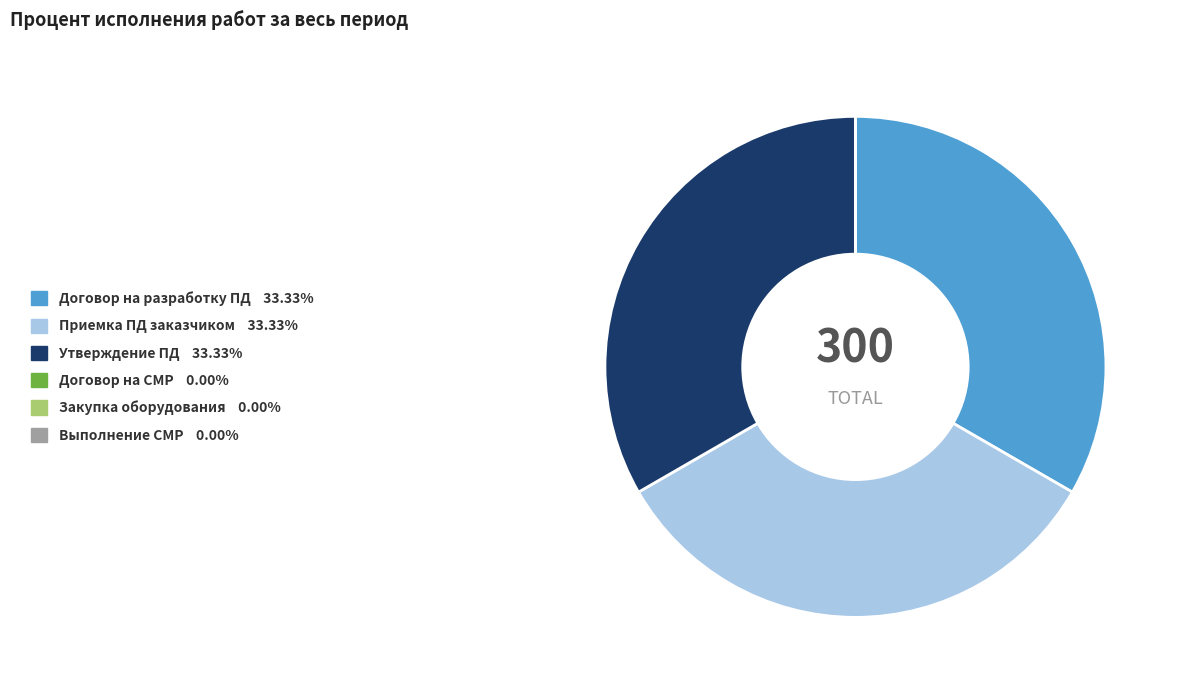

Is there a majority slice in this chart?

No